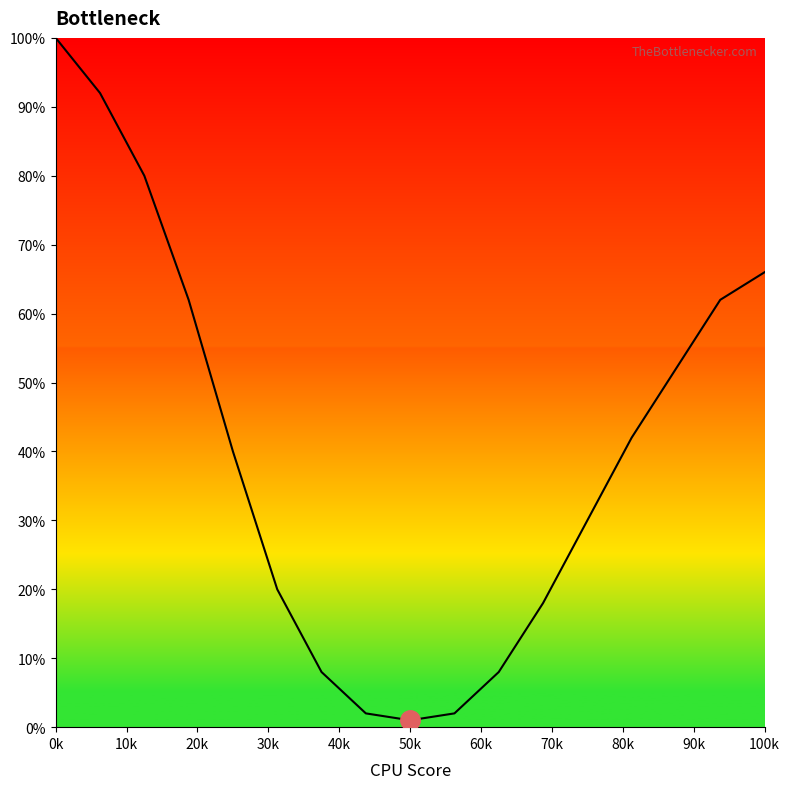

What is the maximum value shown in the chart?

100